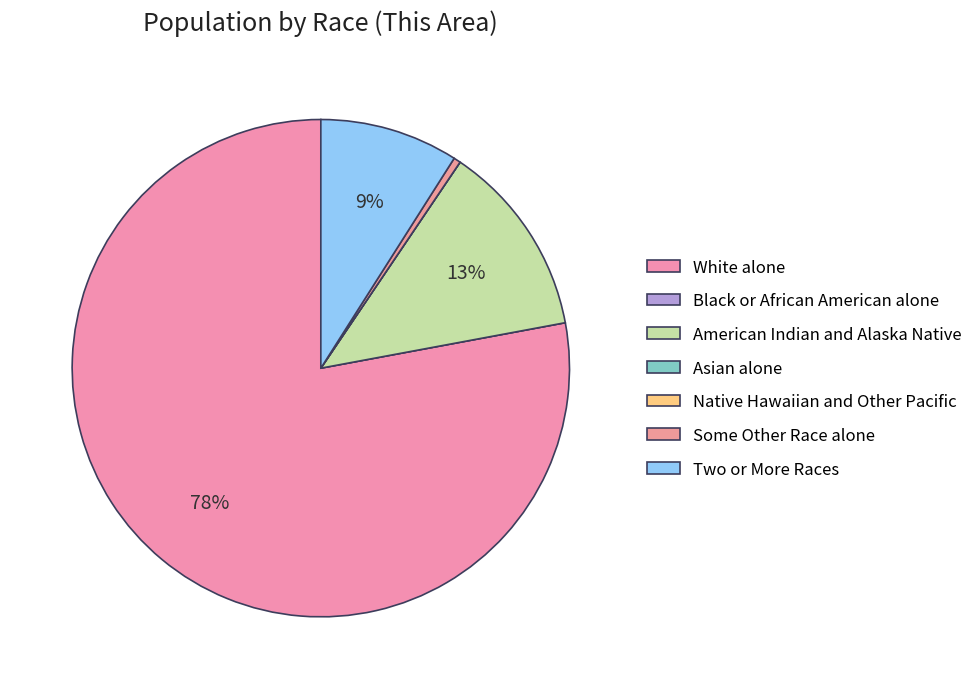

To the nearest percent, what is the average slice percentage?

14%